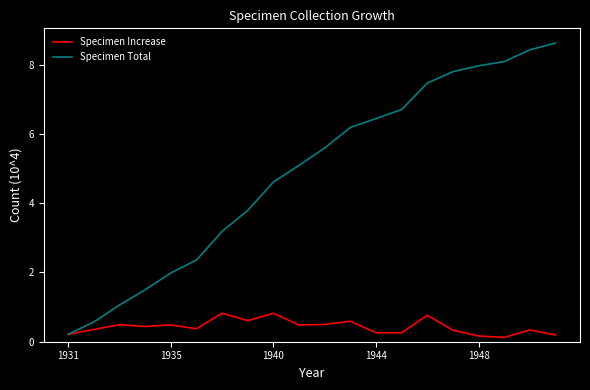

Rank the series by their maximum value, from lowest to highest.

Specimen Increase, Specimen Total